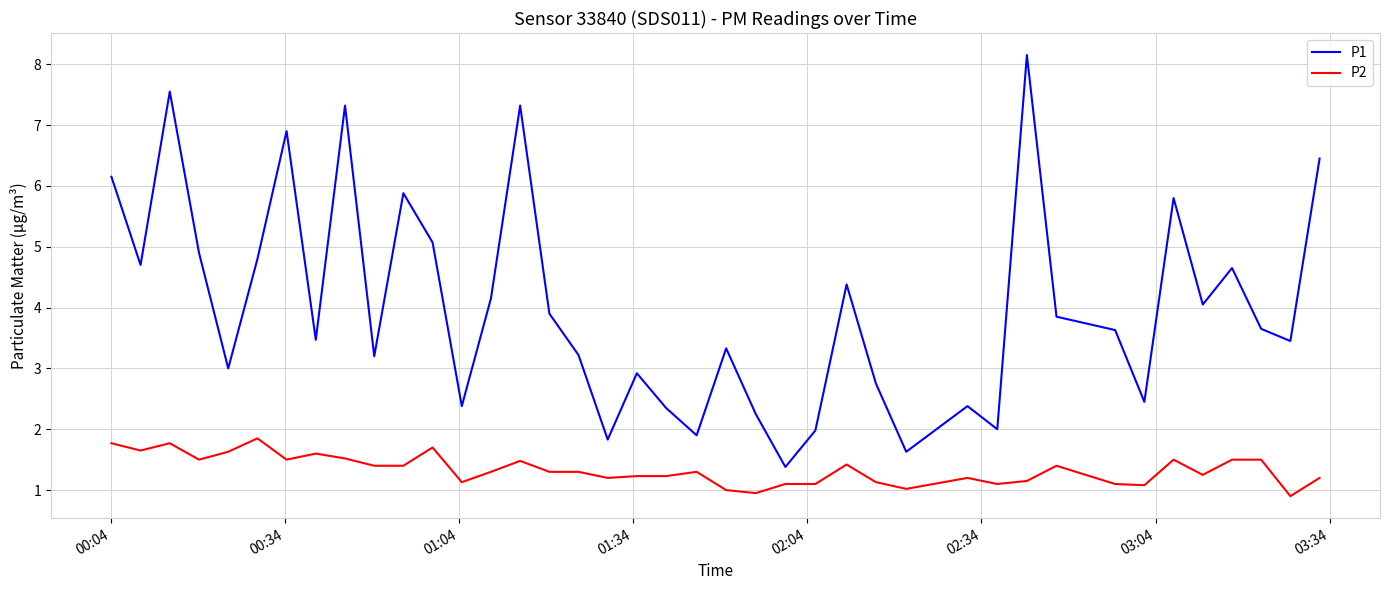

List the series in order of their peak value, highest first.

P1, P2